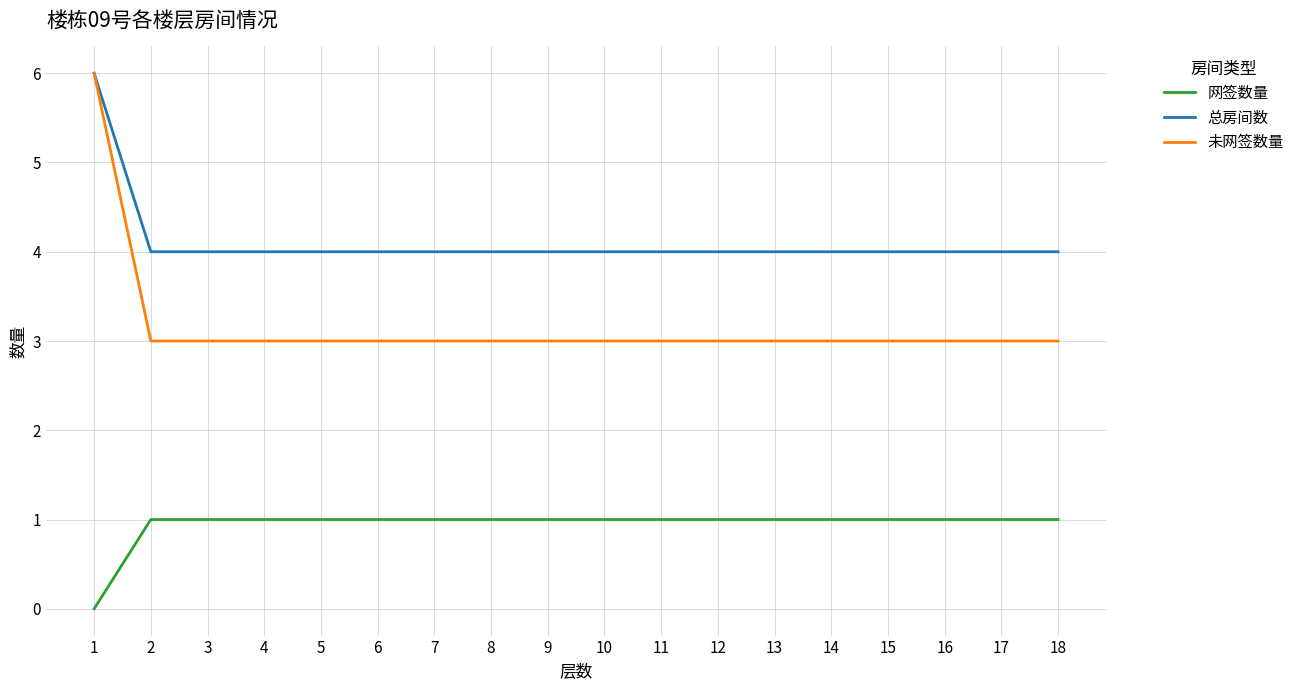

Read the 总房间数 value at 12.

4